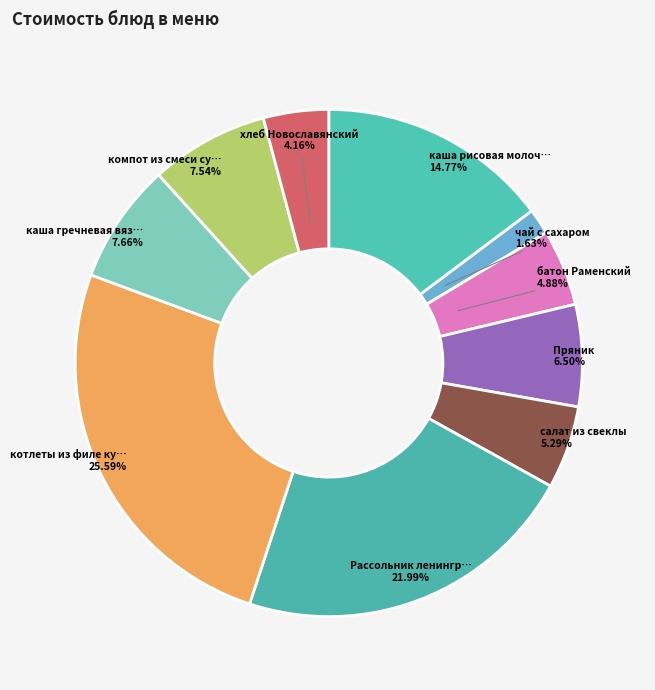

Does any single category account for the majority?

No